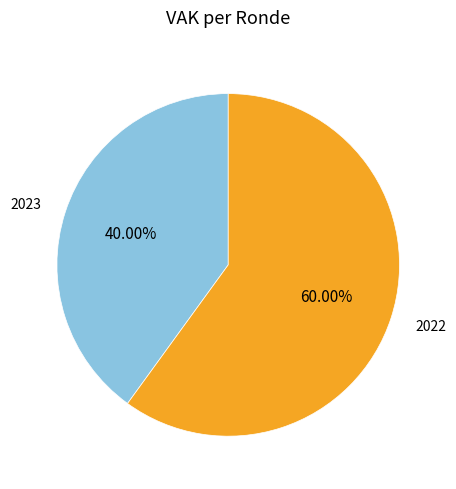

Does any single category account for the majority?

Yes